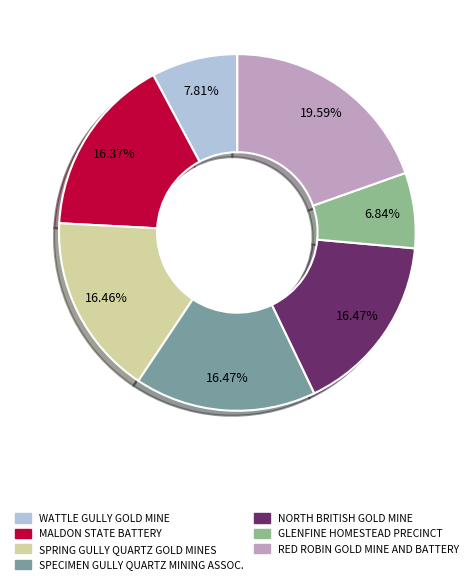

Is it true that WATTLE GULLY GOLD MINE is 3% of the pie?

False